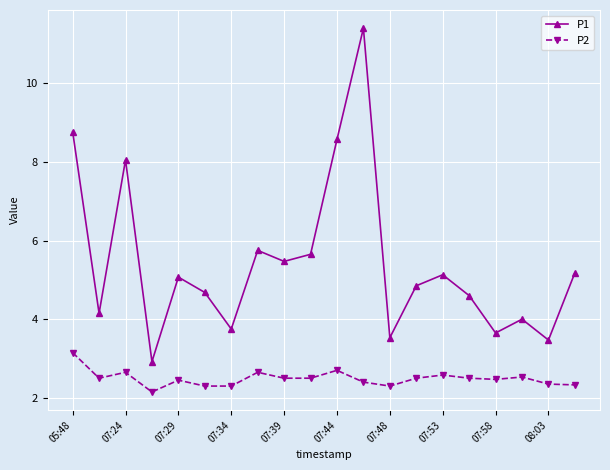

What is the value of the P1 point at the 2nd from the left?

4.2